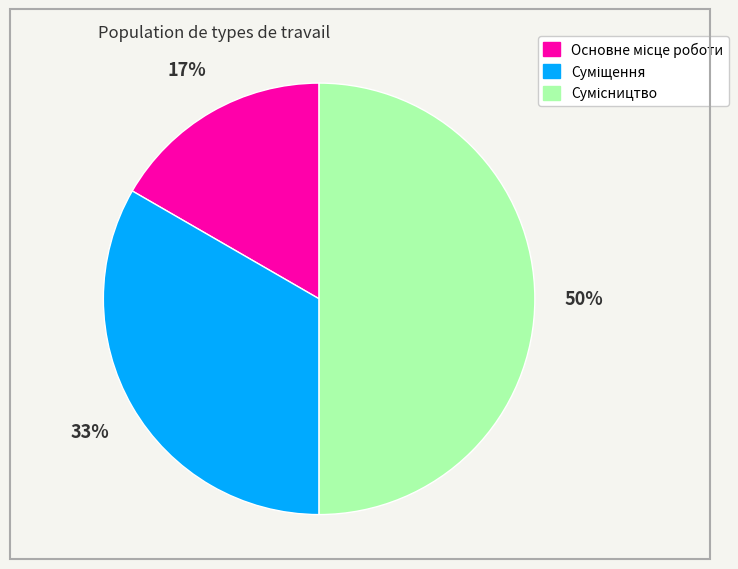

To the nearest percent, what is the average slice percentage?

33%